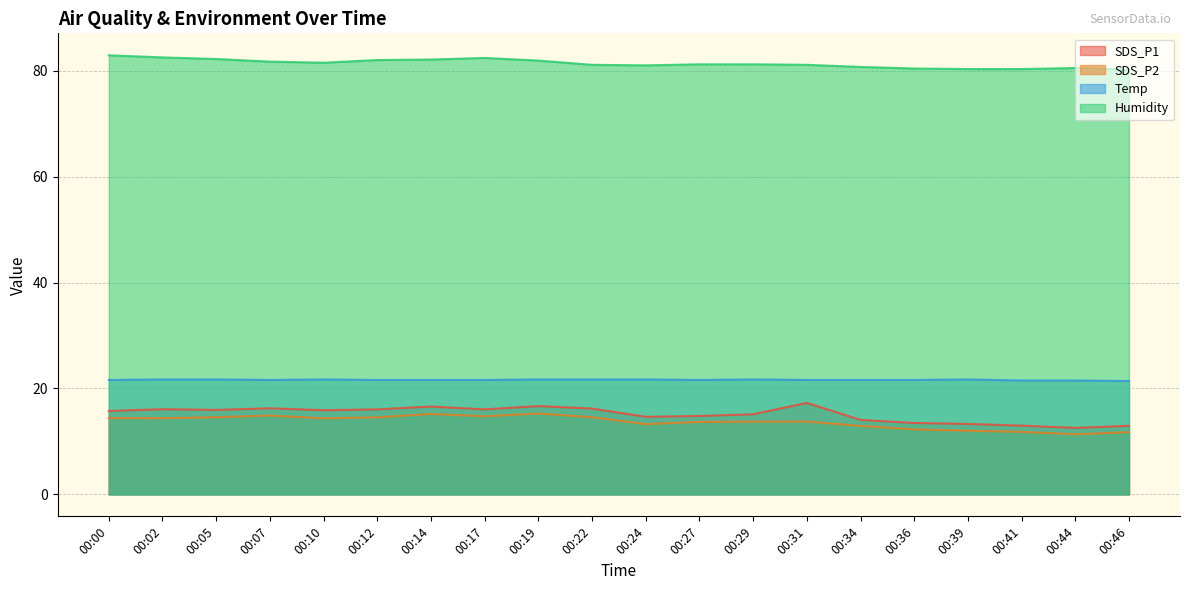

True or false: Temp and SDS_P1 cross at least once.

False